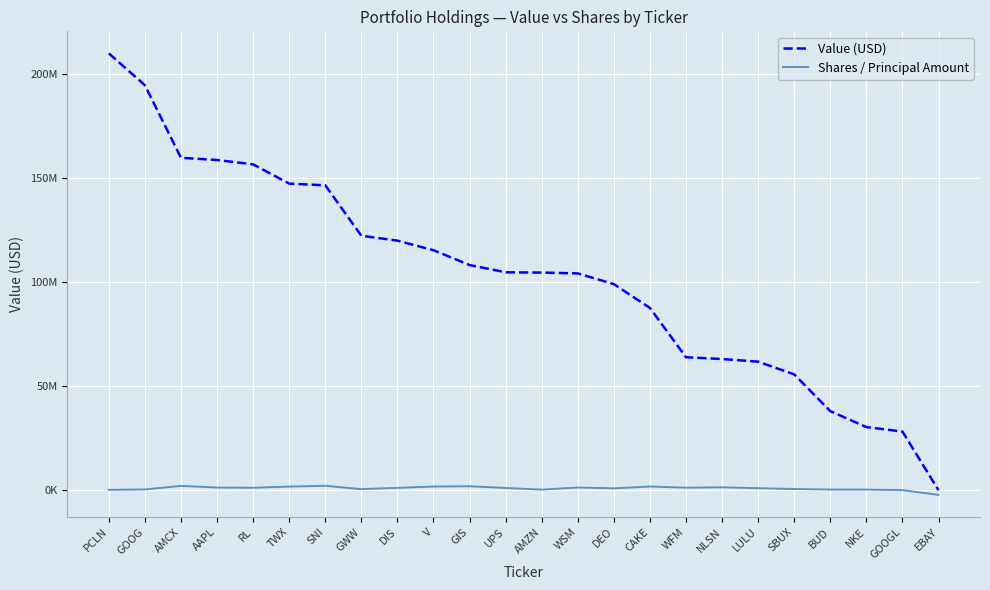

At NKE, list the series in order from smallest to largest.

Shares / Principal Amount, Value (USD)